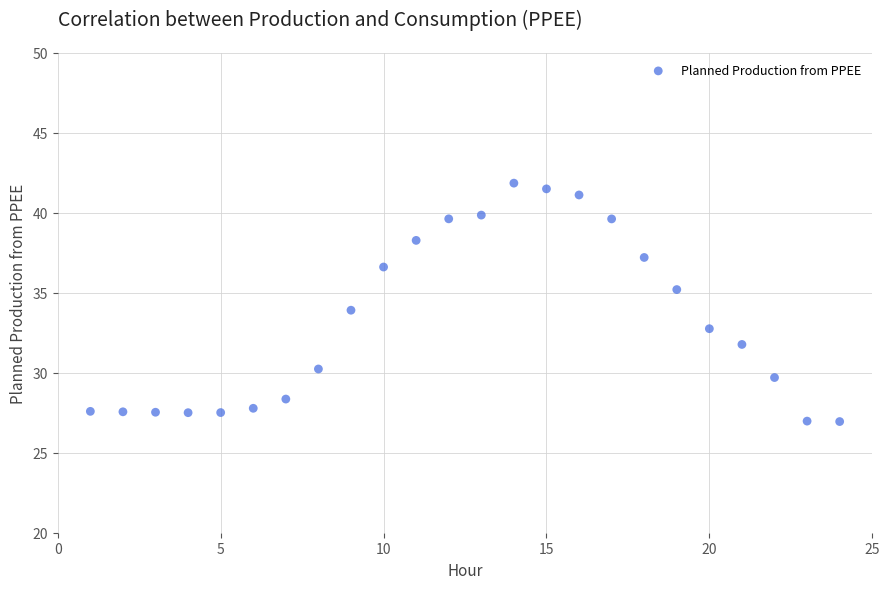

What is the range of X values (max minus min)?

23.0